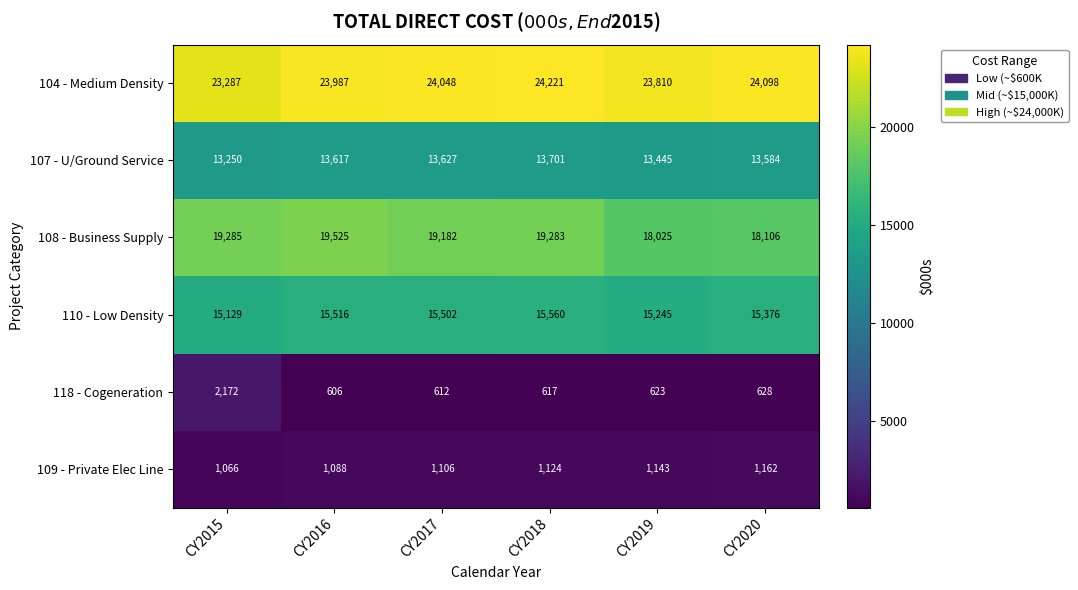

Between CY2015 and CY2018, which series saw the biggest shift?

118 - Cogeneration